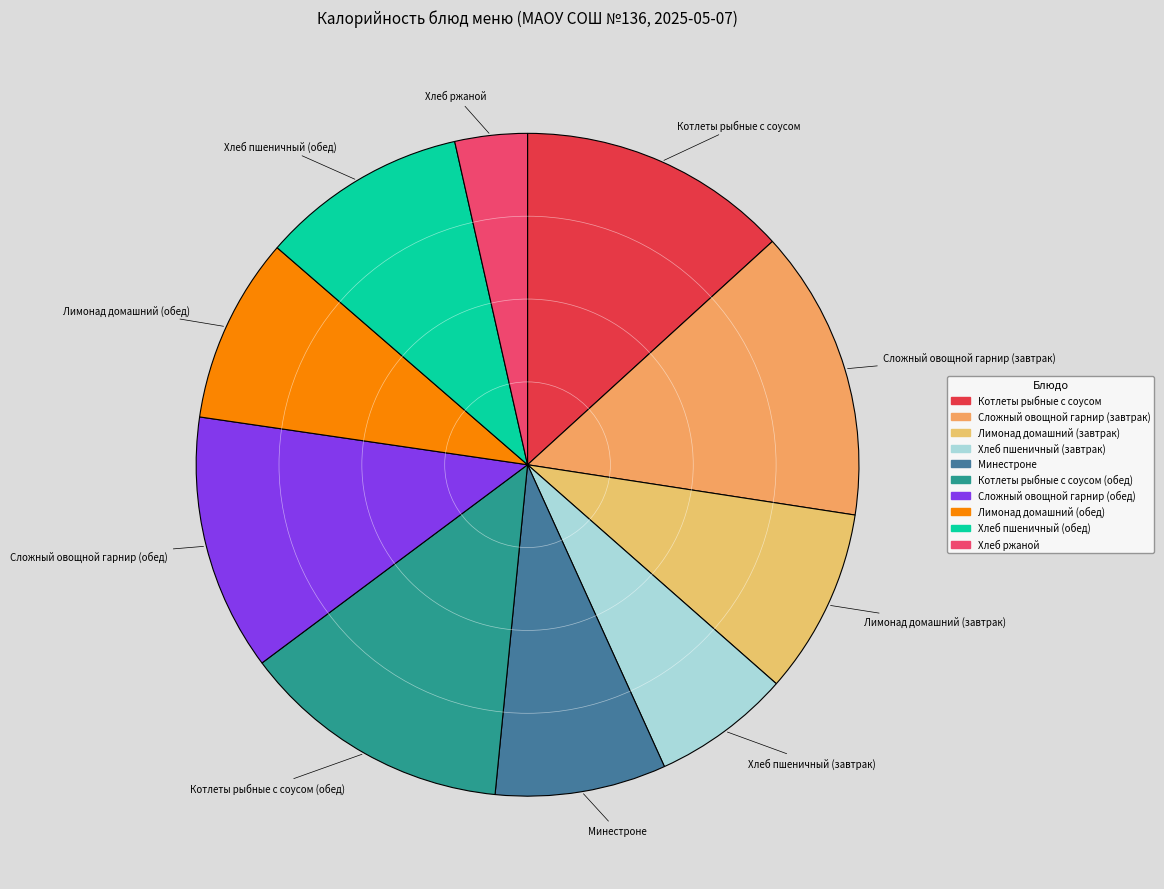

What is the ratio of the value at Сложный овощной гарнир (обед) to the value at Котлеты рыбные с соусом?

0.9